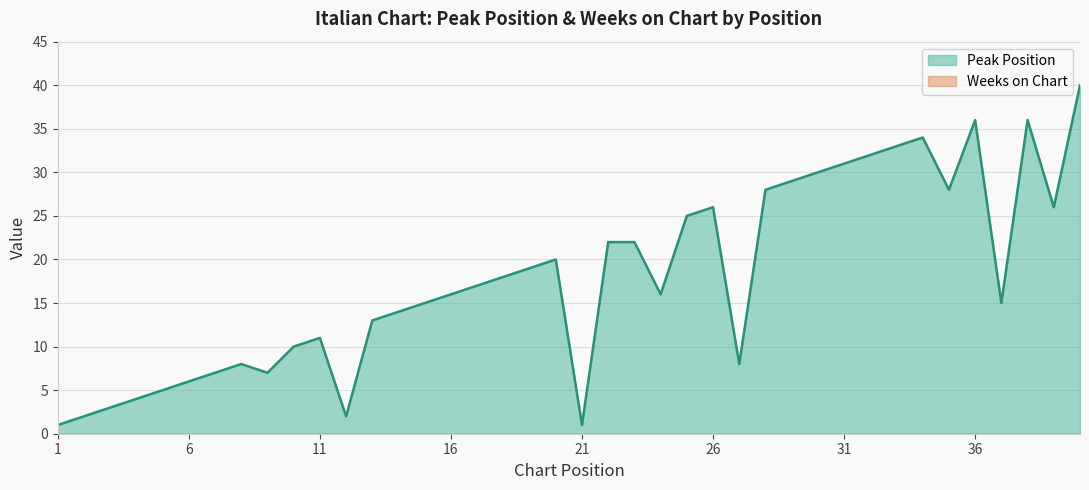

True or false: Weeks on Chart has a value of 0 at 1.

True